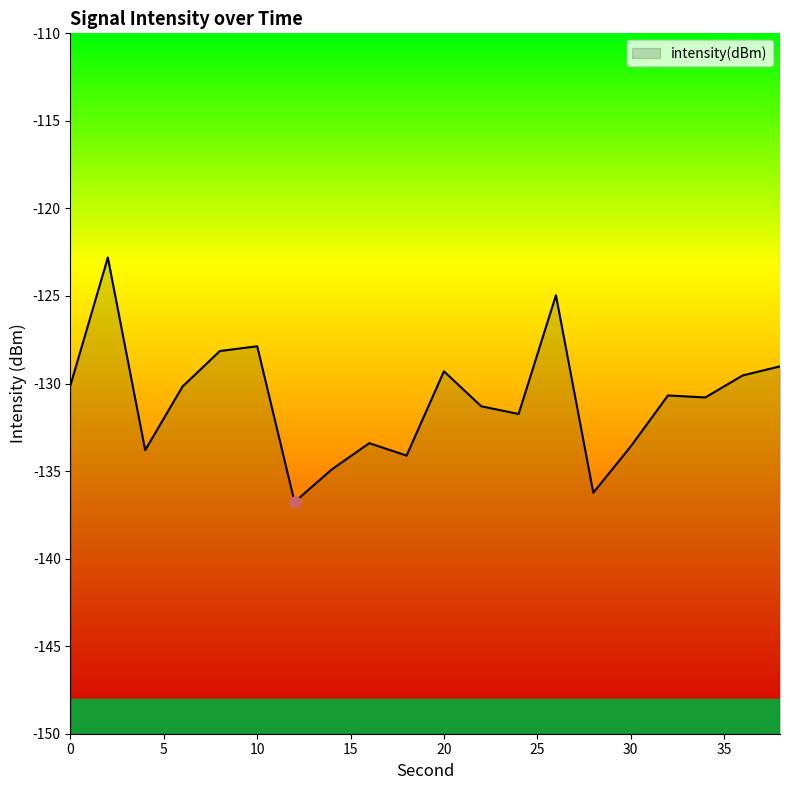

True or false: the data shows -82.5 at 38.

False